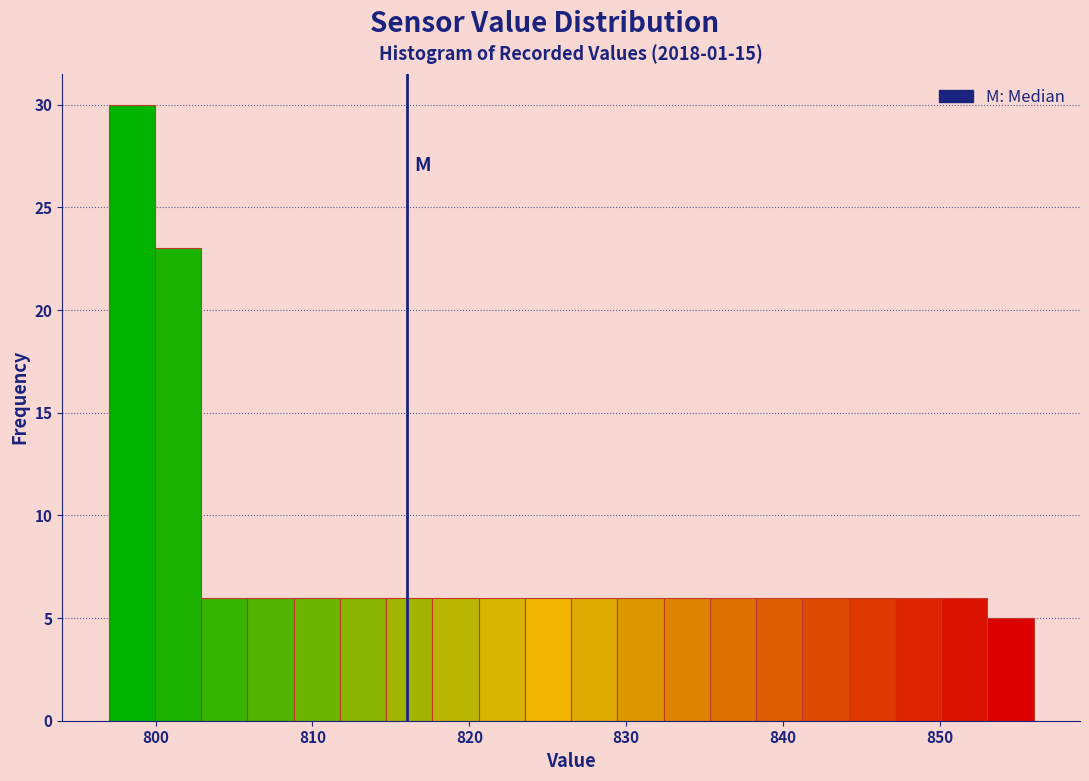

Around what value on the x-axis is the tallest bar? Give the approximate position of its centre, as read against the axis.

798